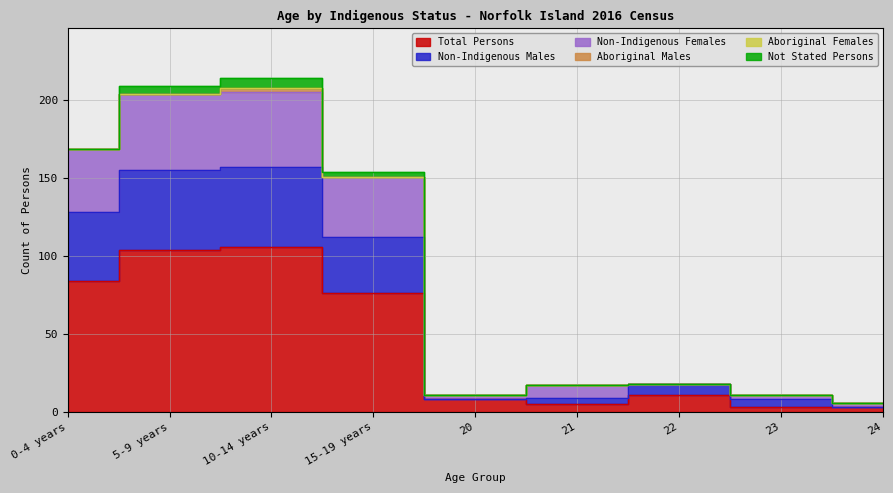

How many data points does each series have?

9